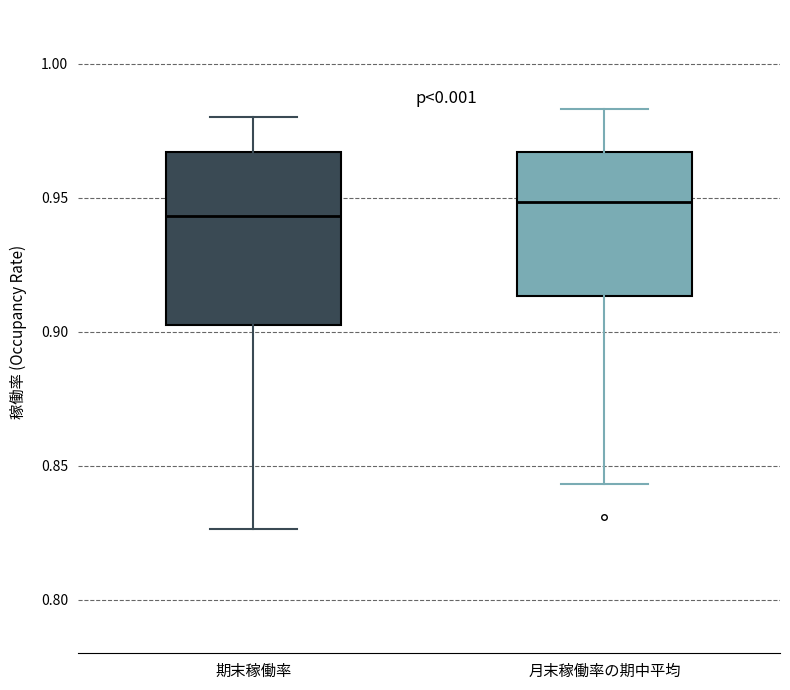

Reading left to right, transcribe this box plot: for each box, give where its median line is, the range the box spans, and where its two whiskers end, as read against the y-axis. The values are not printed on the chart, so give them approximately, as read against the axis.

期末稼働率: median 0.945, box 0.900 to 0.965, whiskers 0.825 to 0.980
月末稼働率の期中平均: median 0.950, box 0.915 to 0.965, whiskers 0.845 to 0.985